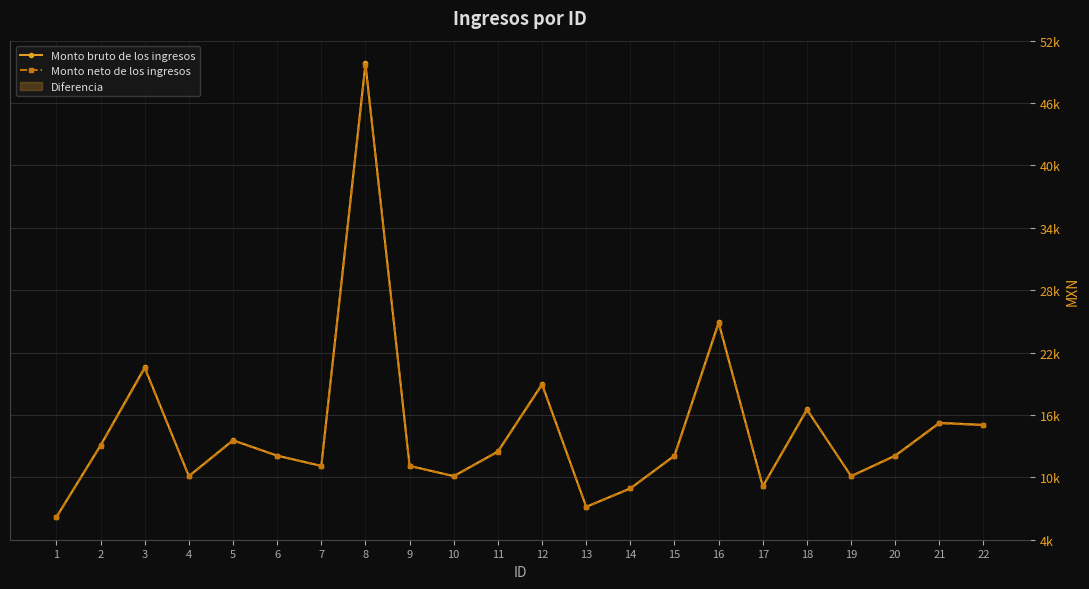

Where is the first local maximum for Monto bruto de los ingresos?

3